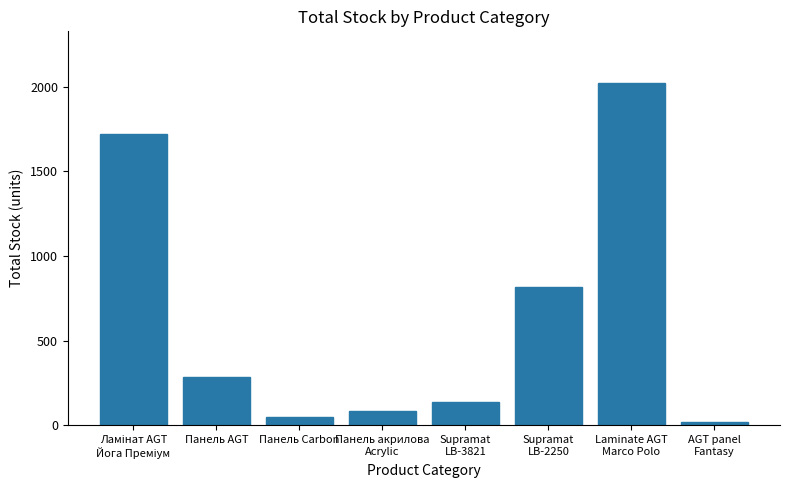

What is the average value?

641